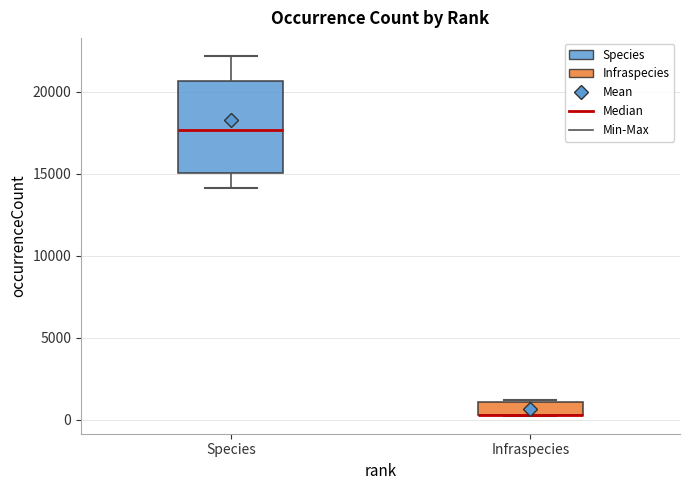

Where is the upper edge of the box for Infraspecies on the y-axis? The values are not printed on the chart, so give them approximately, as read against the axis.

1000